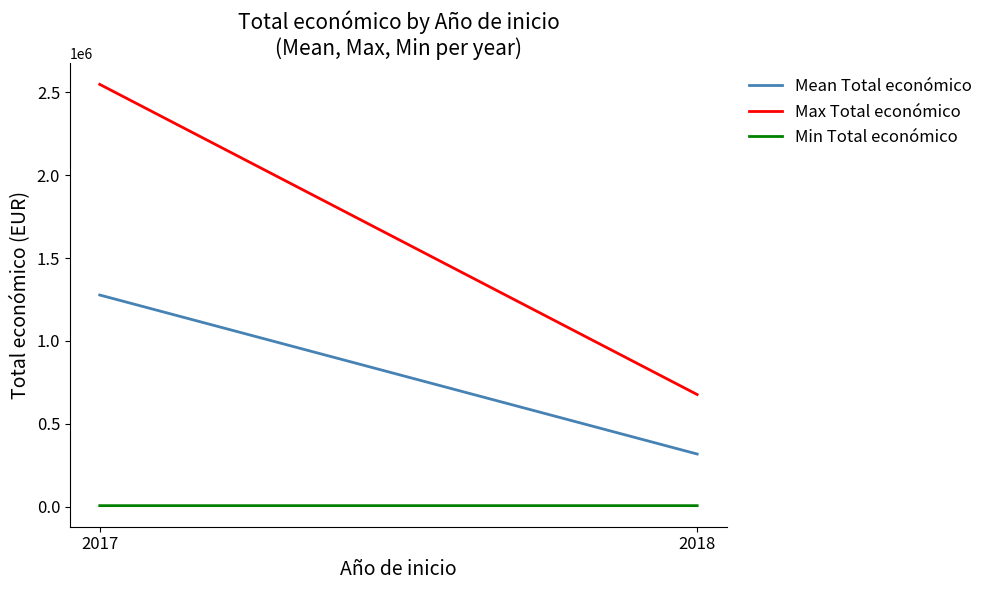

Rank the series by their maximum value, from highest to lowest.

Max Total económico, Mean Total económico, Min Total económico